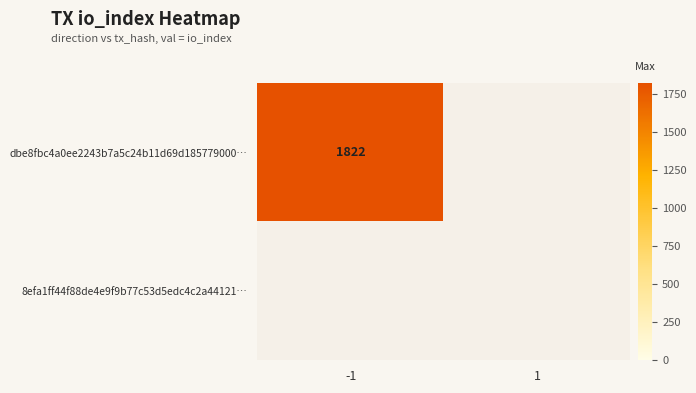

Which series has the largest total across all categories?

dbe8fbc4a0ee2243b7a5c24b11d69d185779000